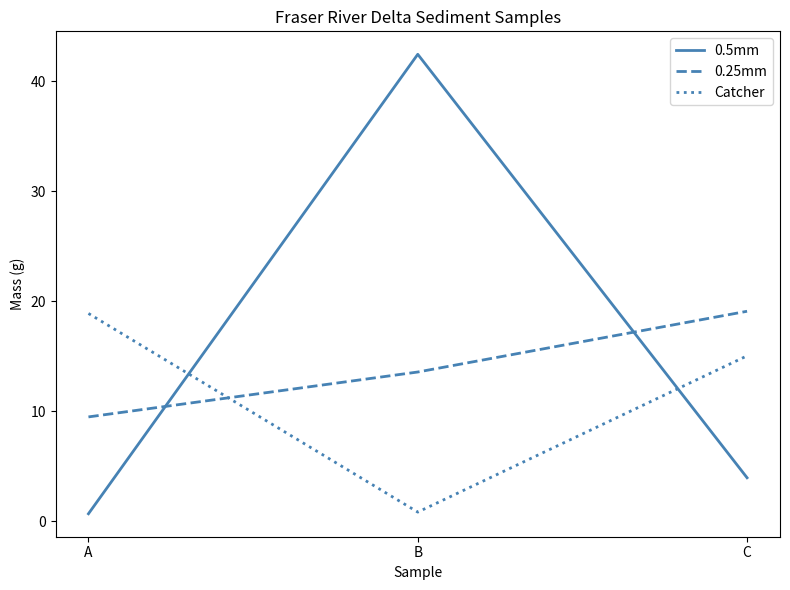

How many distinct data groups are displayed?

3